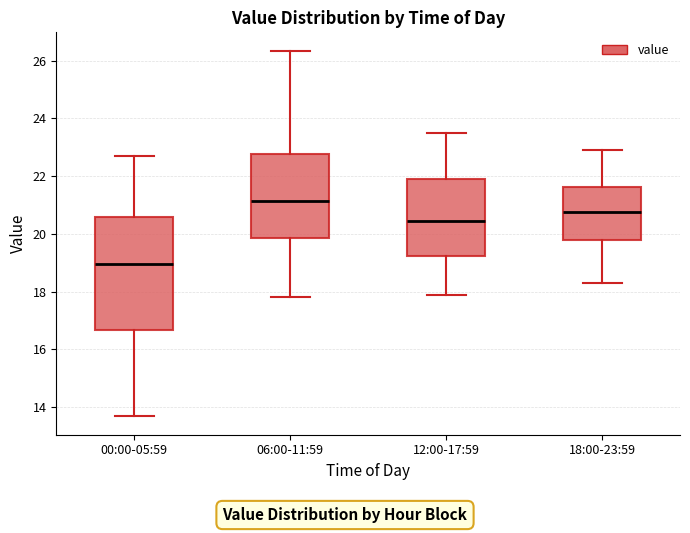

Which box is the tallest, from its lower edge to its upper edge?

00:00-05:59